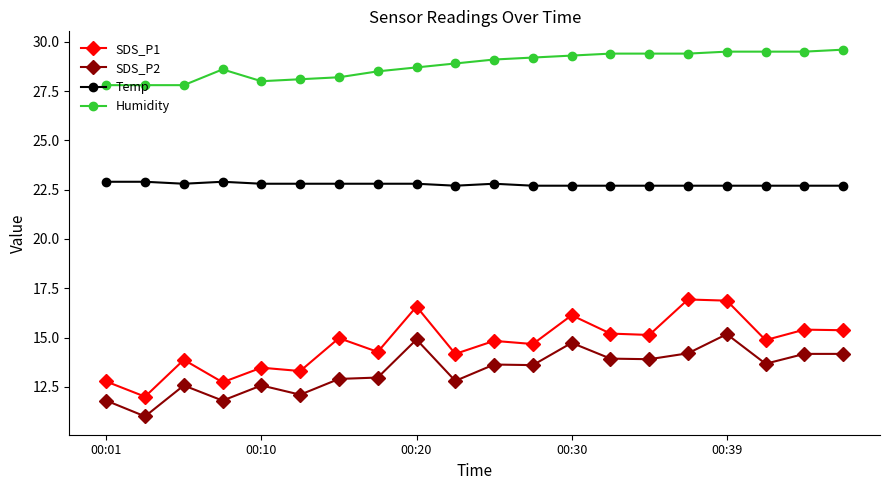

True or false: Humidity and SDS_P2 intersect in this chart.

False